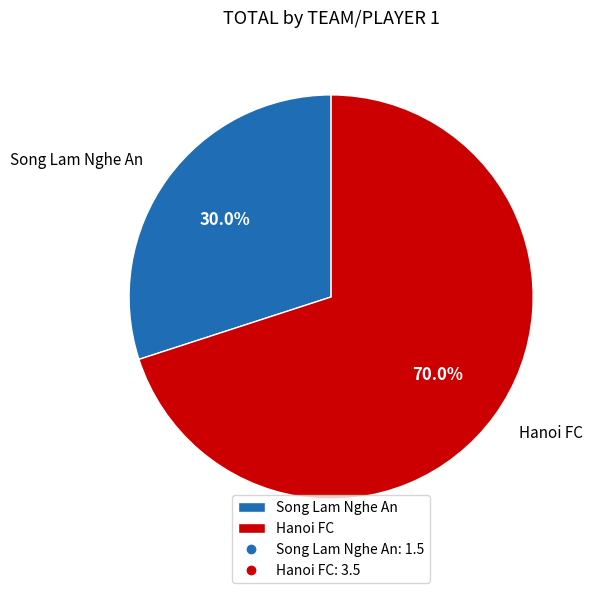

How many slices are in this pie chart?

2